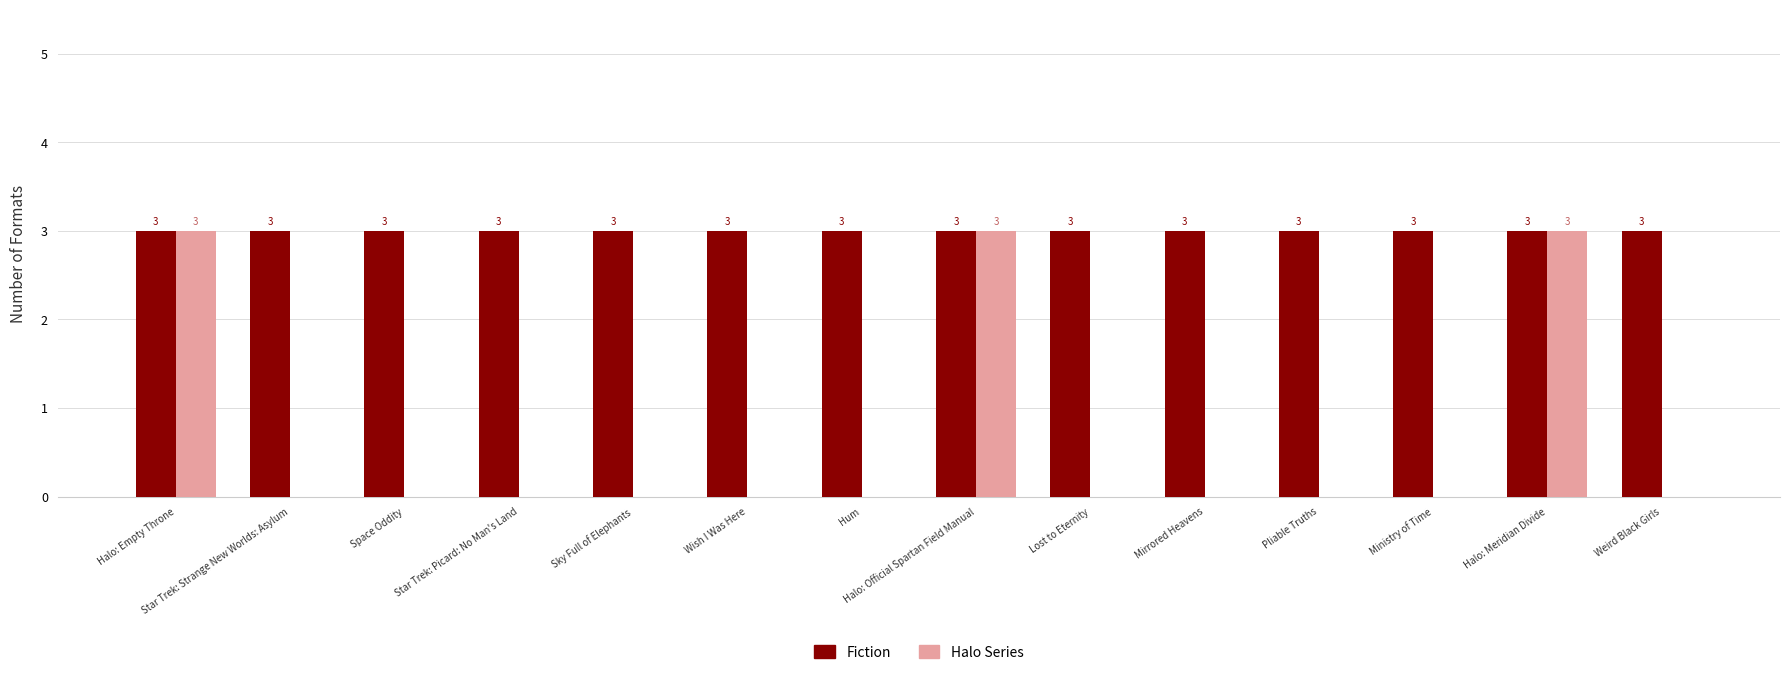

The Fiction series shows 2 at Space Oddity. True or false?

False